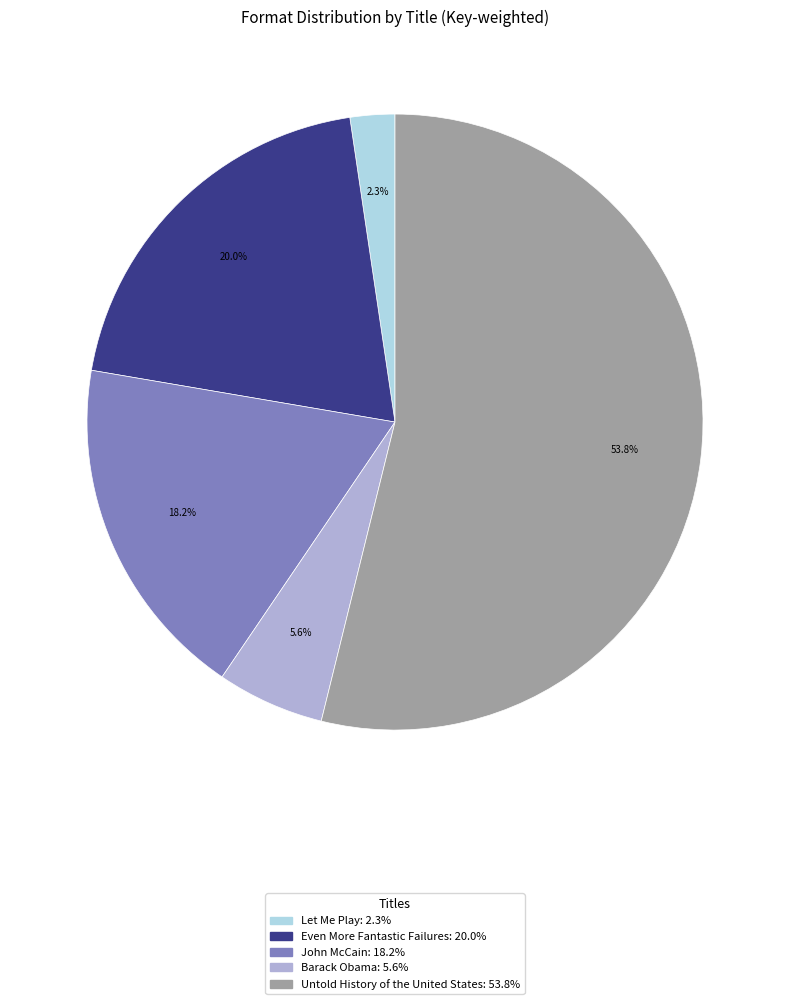

Count the number of slices in the pie.

5